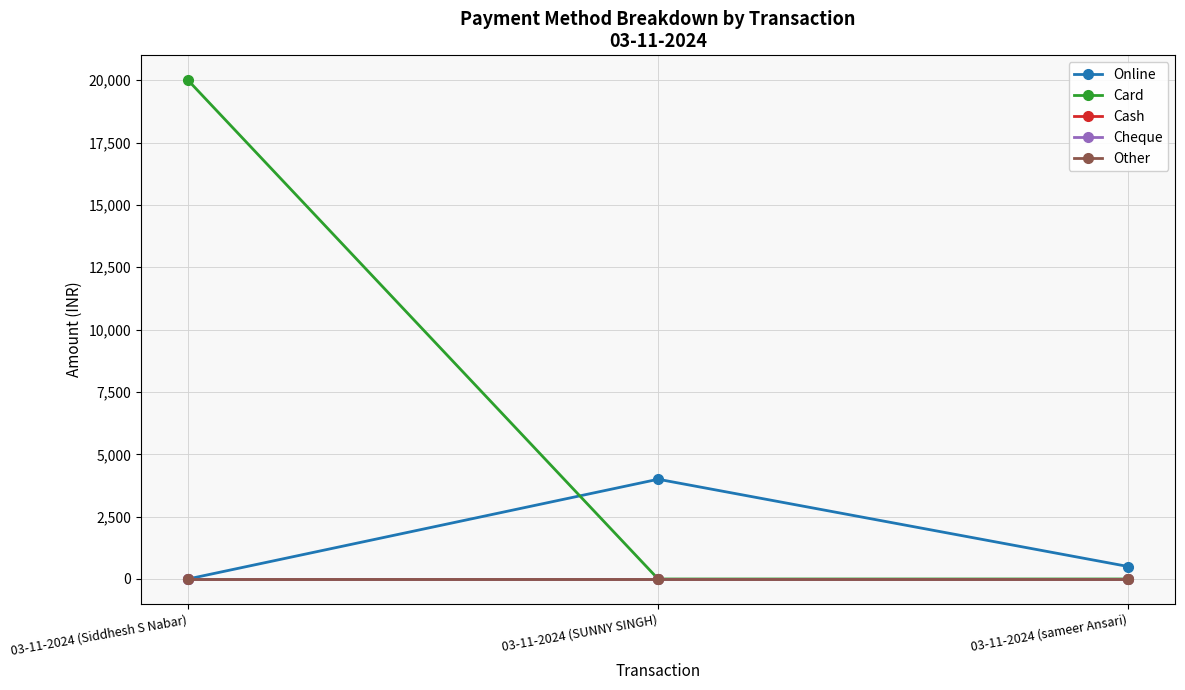

Does the chart have visible grid lines?

Yes